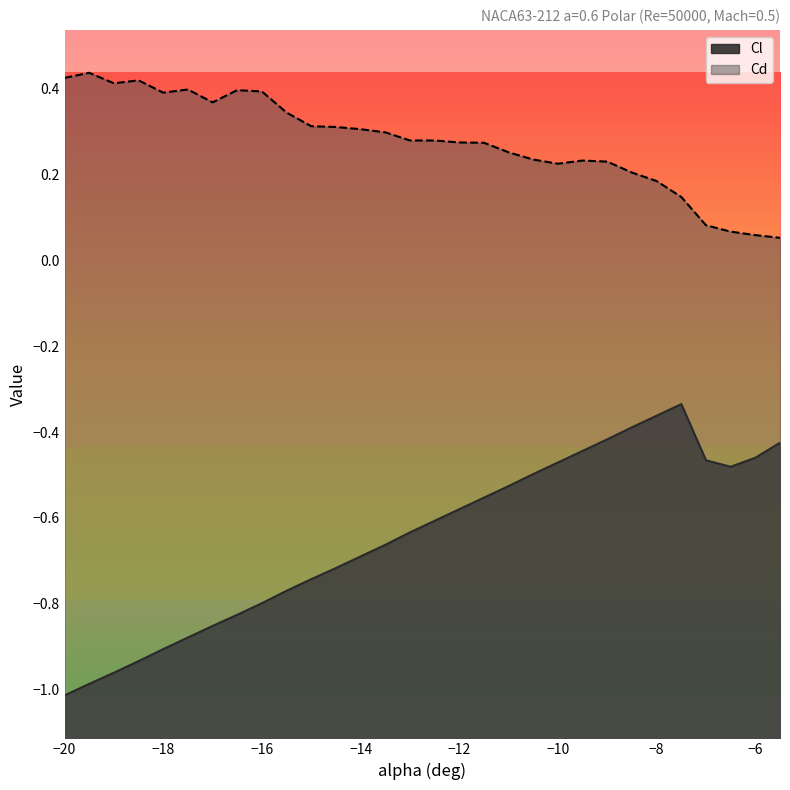

What are all the series names shown in the legend?

Cl, Cd